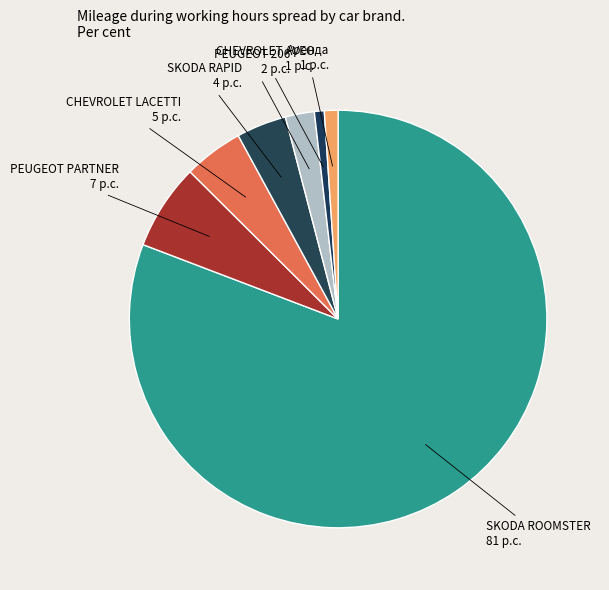

Is there any slice that represents more than half of the pie?

Yes